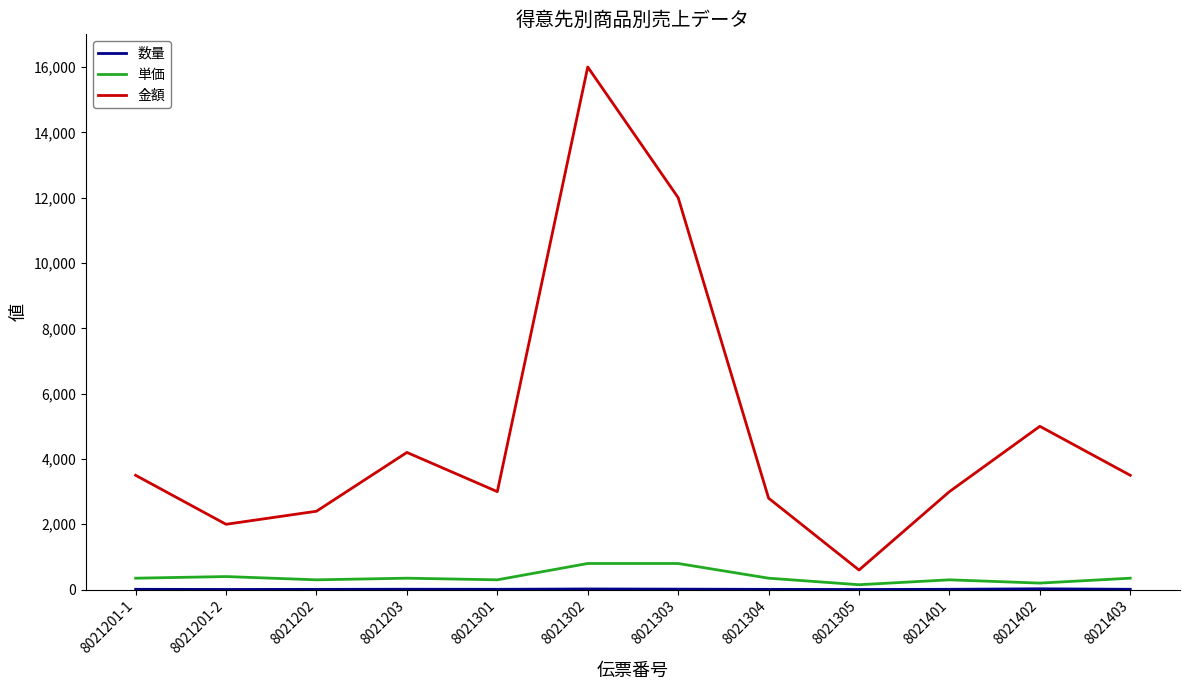

Is it true that 金額 equals 3000 at 8021301?

True